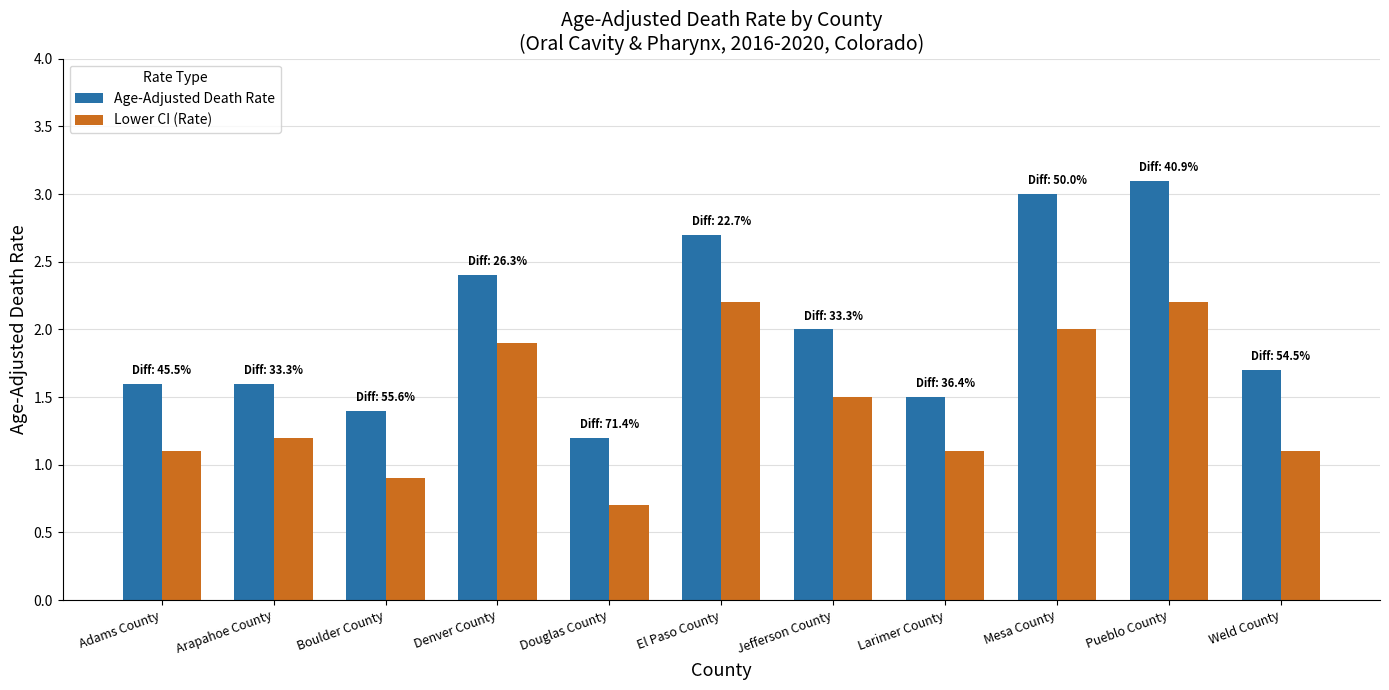

What is the label of the 8th bar from the right?

Denver County